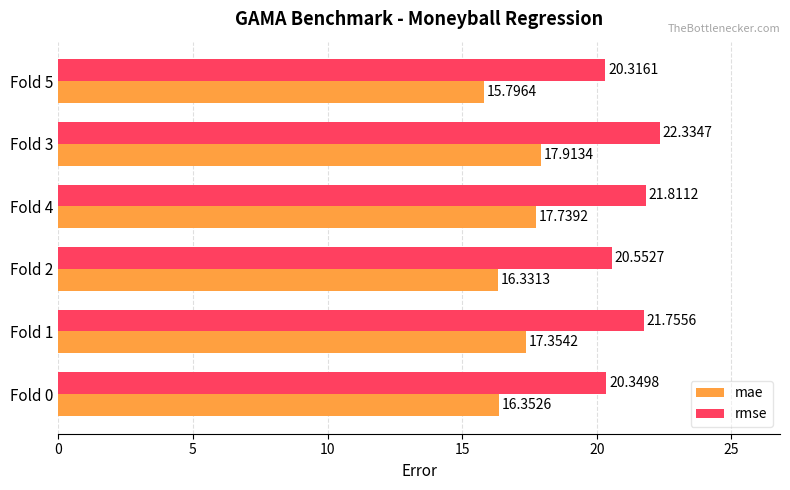

Which category has the lowest value across all series?

Fold 5